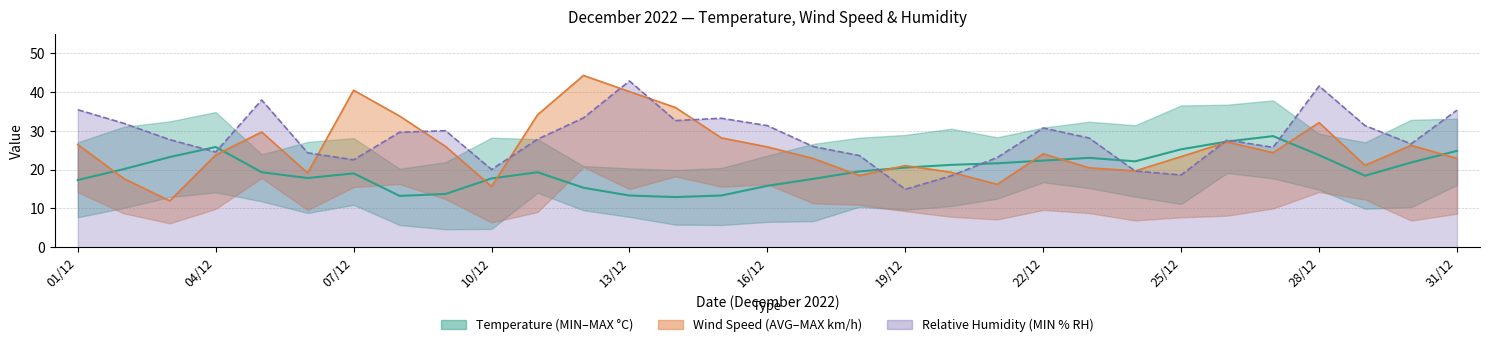

What is the smallest value displayed?

11.9